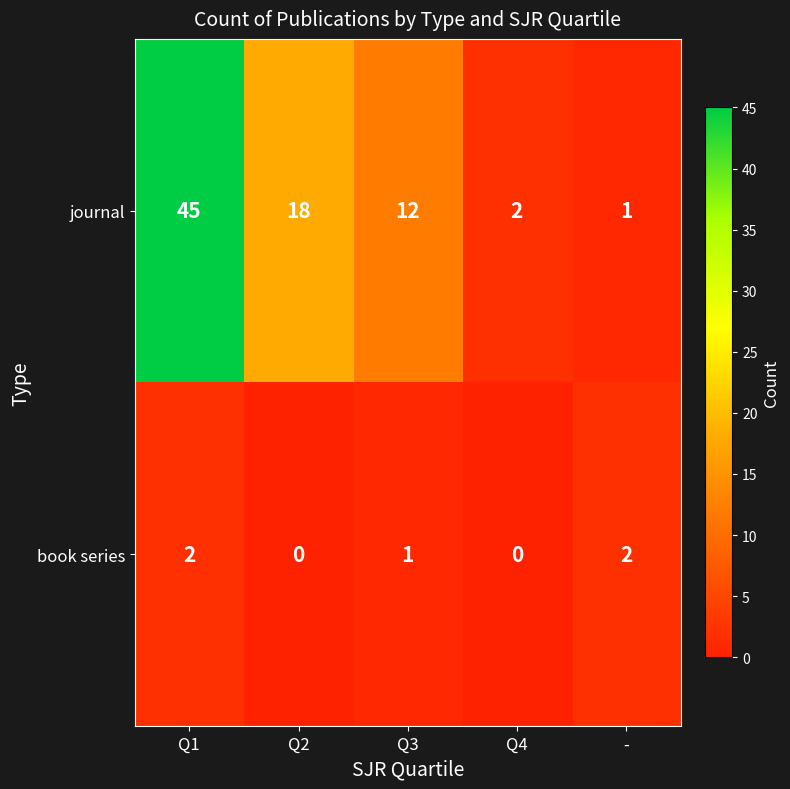

At which label does journal first exceed 12?

Q1